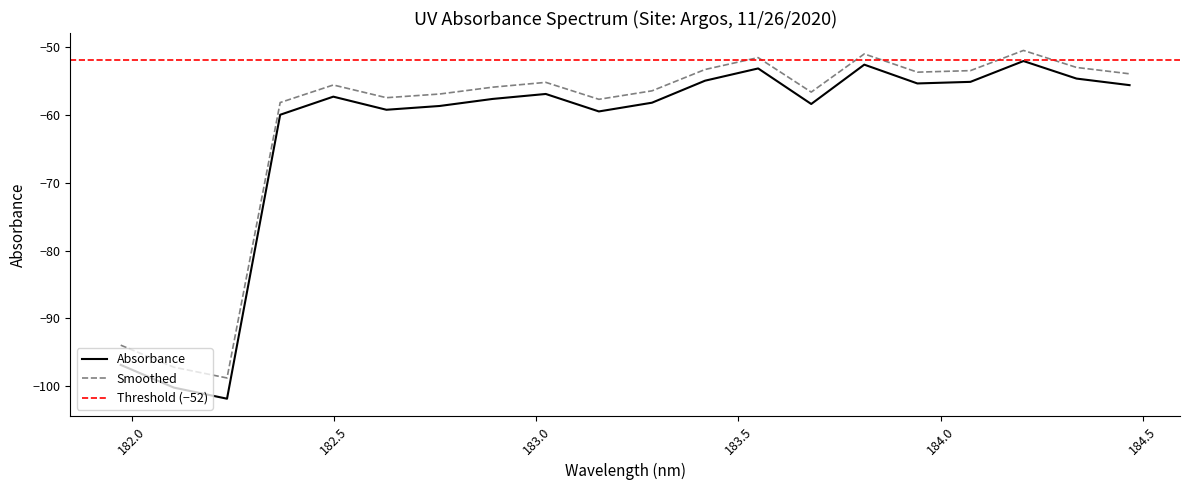

Where is the first local maximum?

182.498667305